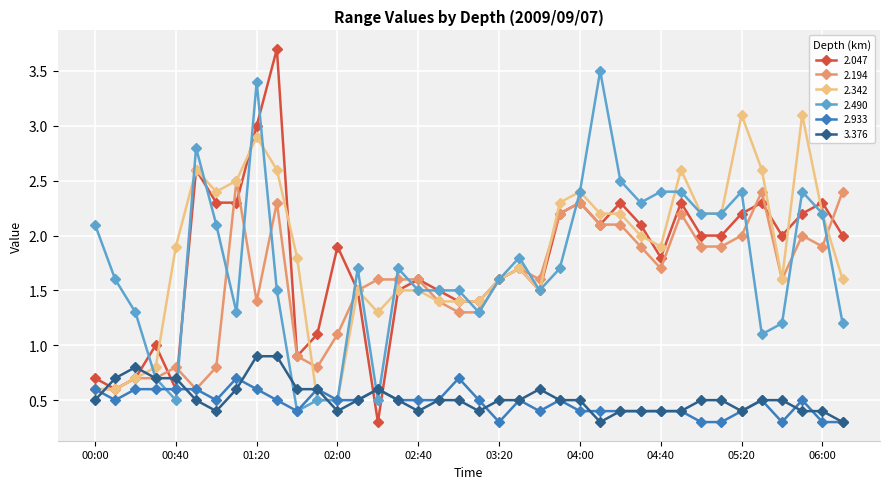

In 2.047, how many points are higher than both neighbors (excluding endpoints)?

11